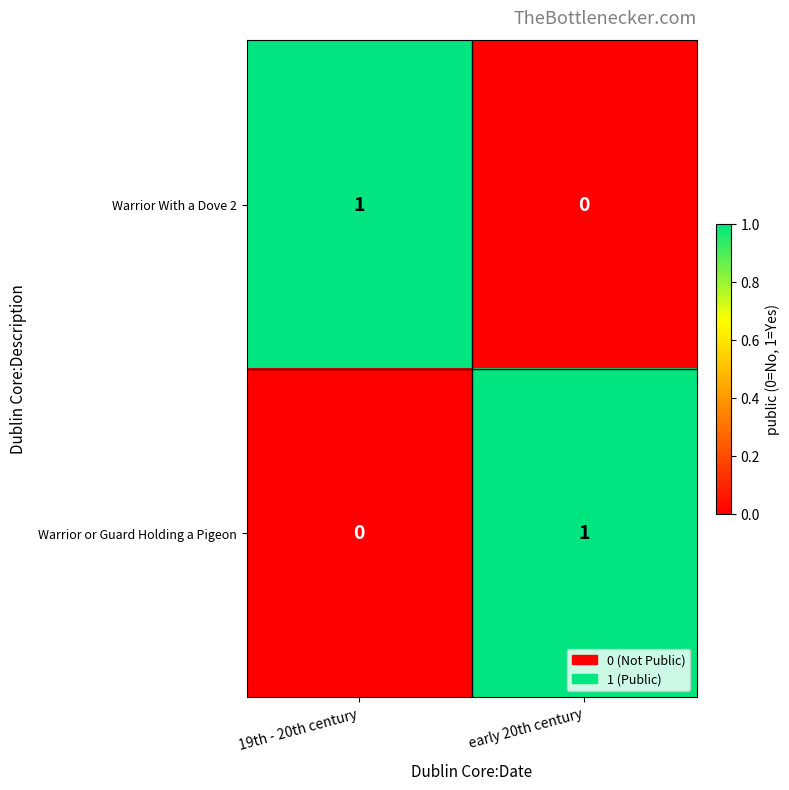

At how many categories does at least one series exceed 0?

2